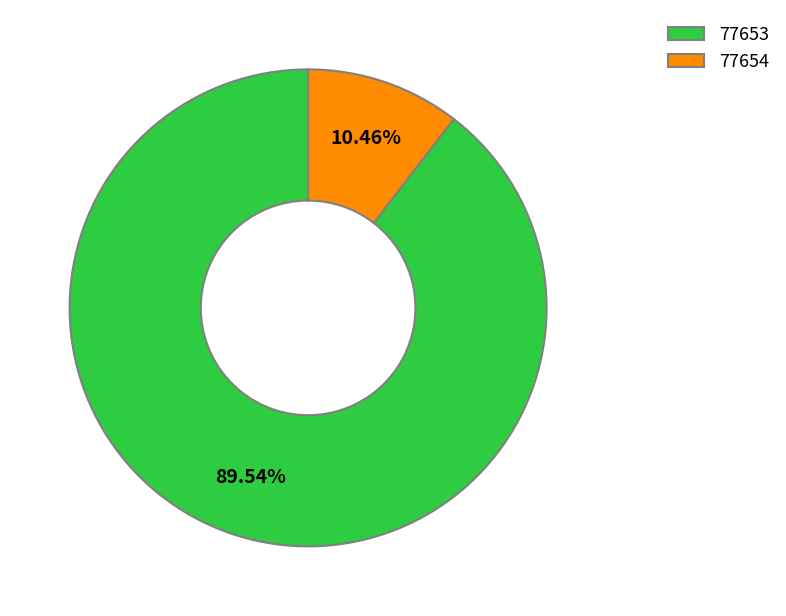

What percentage do 77654 and 77653 together represent?

100.0%